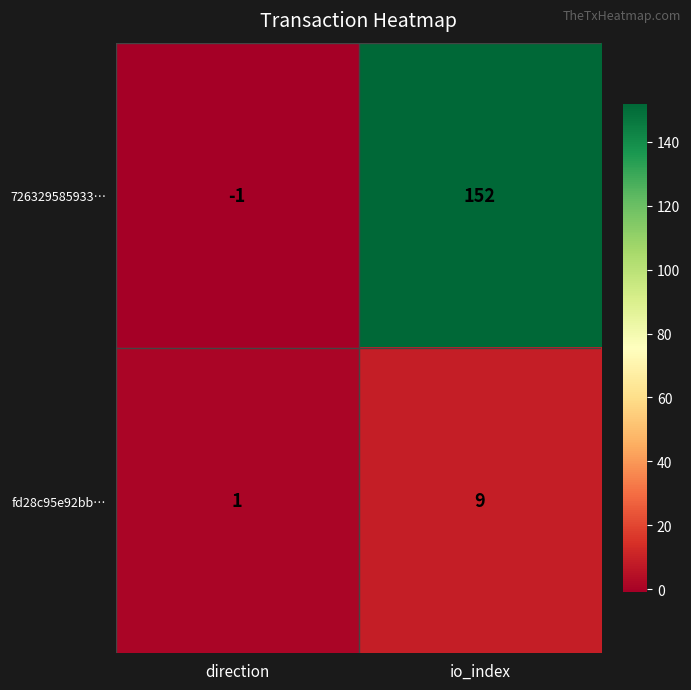

Which label corresponds to the largest value in the chart?

io_index